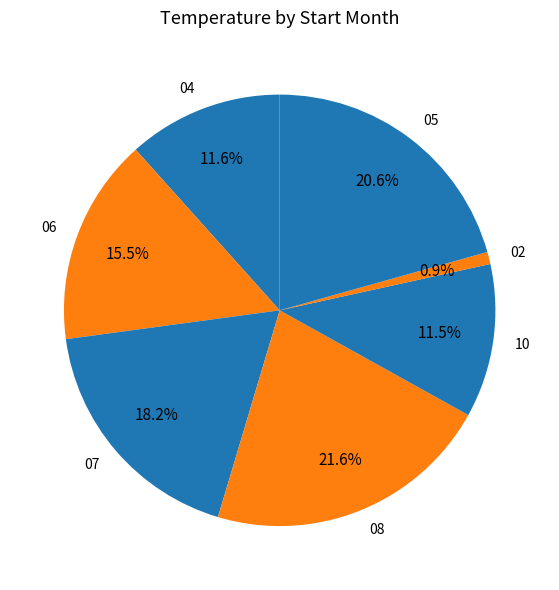

Is 05 the majority of the pie?

No